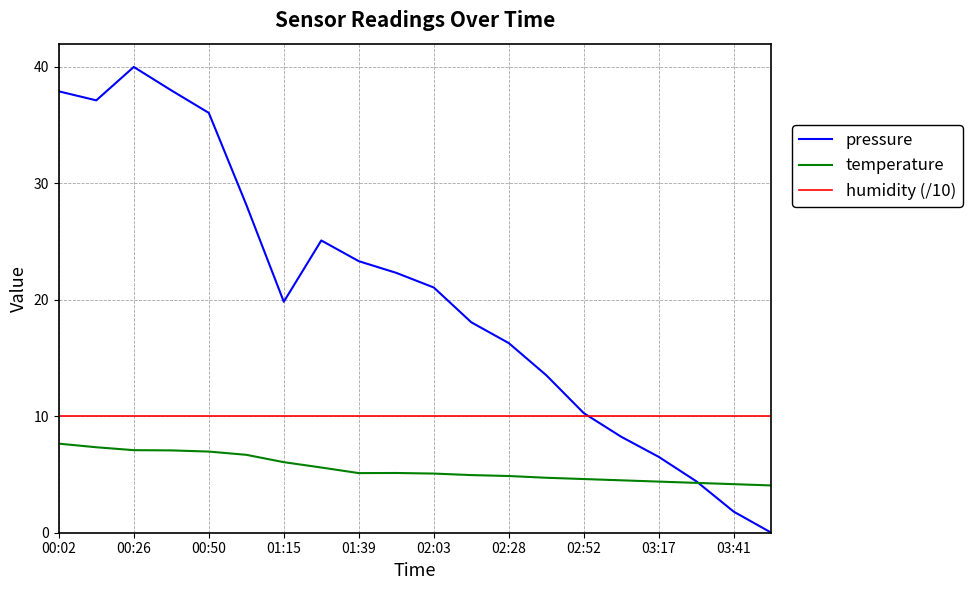

What is the lowest value of the humidity (/10) series?

10.0